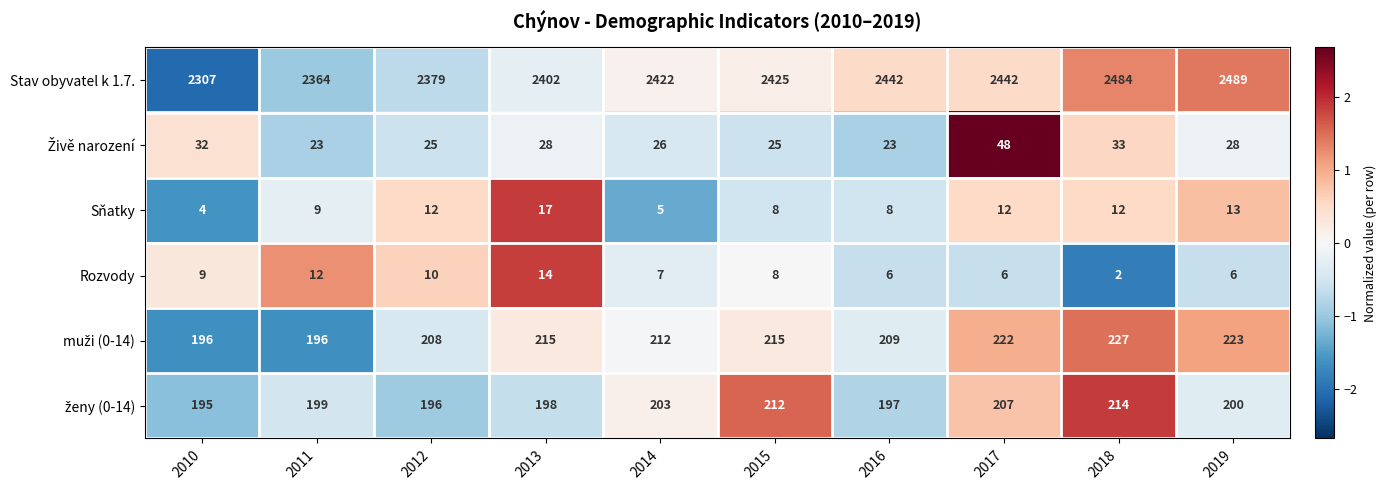

What is the difference between the maximum and minimum values in the Sňatky series?

13